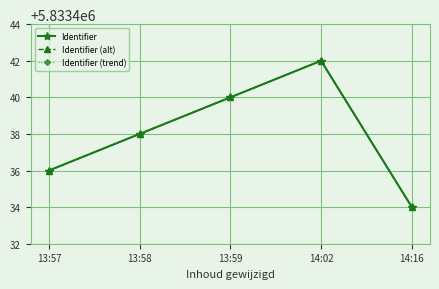

True or false: Identifier has more than 0 interior local peaks.

True